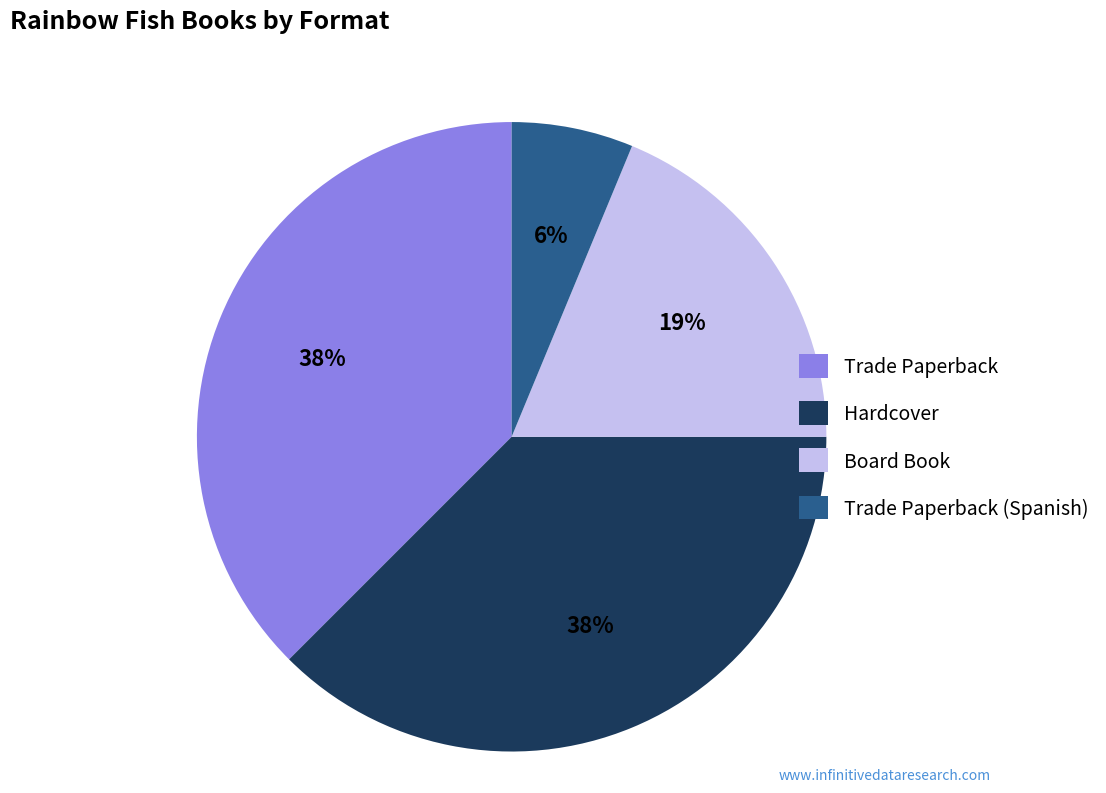

Which has a higher value, Board Book or Hardcover?

Hardcover